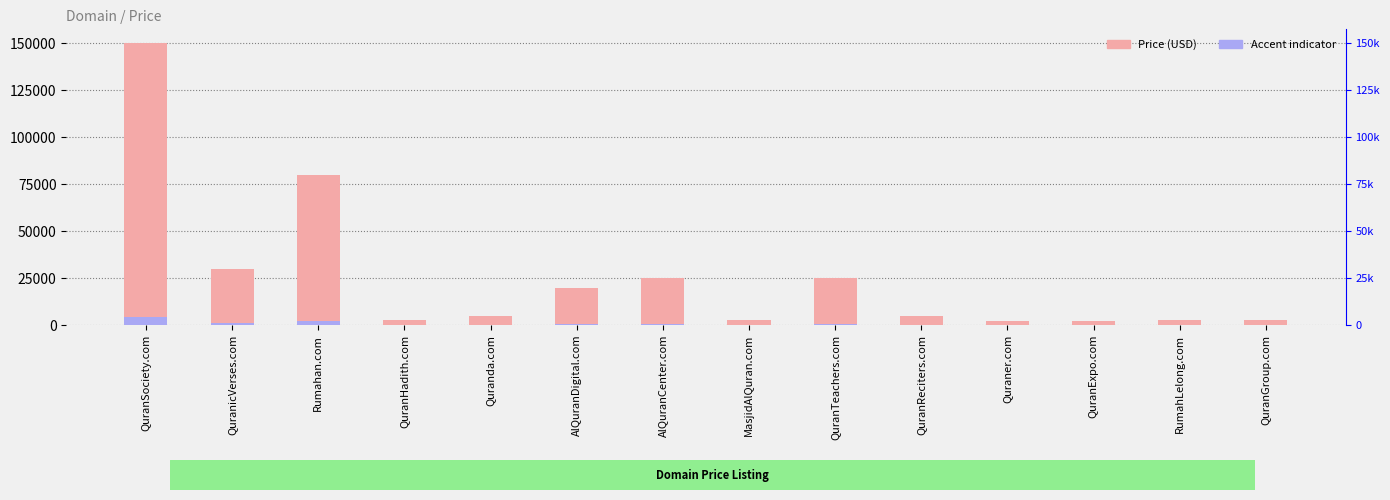

The value of Accent at QuranSociety.com is 4496.6. True or false?

True